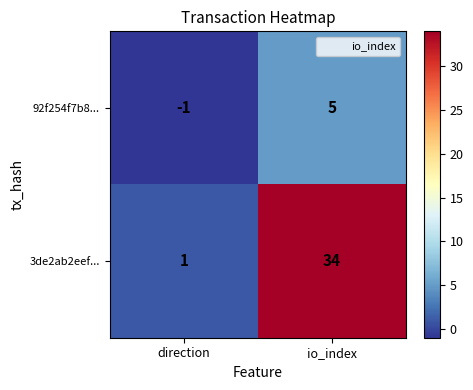

Is it true that 92f254f7b8... equals 8 at io_index?

False